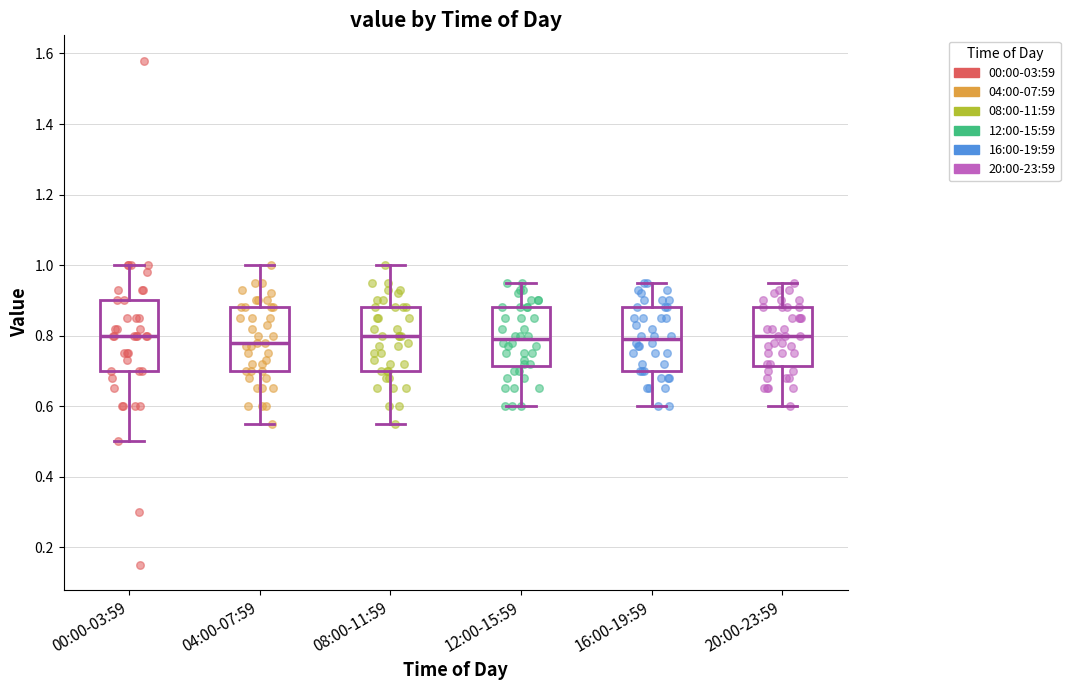

Reading left to right, read every box against the y-axis: the position of its median line, the range the box covers, and the ends of its whiskers. The values are not printed on the chart, so give them approximately, as read against the axis.

00:00-03:59: median 0.80, box 0.70 to 0.90, whiskers 0.50 to 1.00
04:00-07:59: median 0.78, box 0.70 to 0.88, whiskers 0.56 to 1.00
08:00-11:59: median 0.80, box 0.70 to 0.88, whiskers 0.56 to 1.00
12:00-15:59: median 0.80, box 0.72 to 0.88, whiskers 0.60 to 0.96
16:00-19:59: median 0.80, box 0.70 to 0.88, whiskers 0.60 to 0.96
20:00-23:59: median 0.80, box 0.72 to 0.88, whiskers 0.60 to 0.96